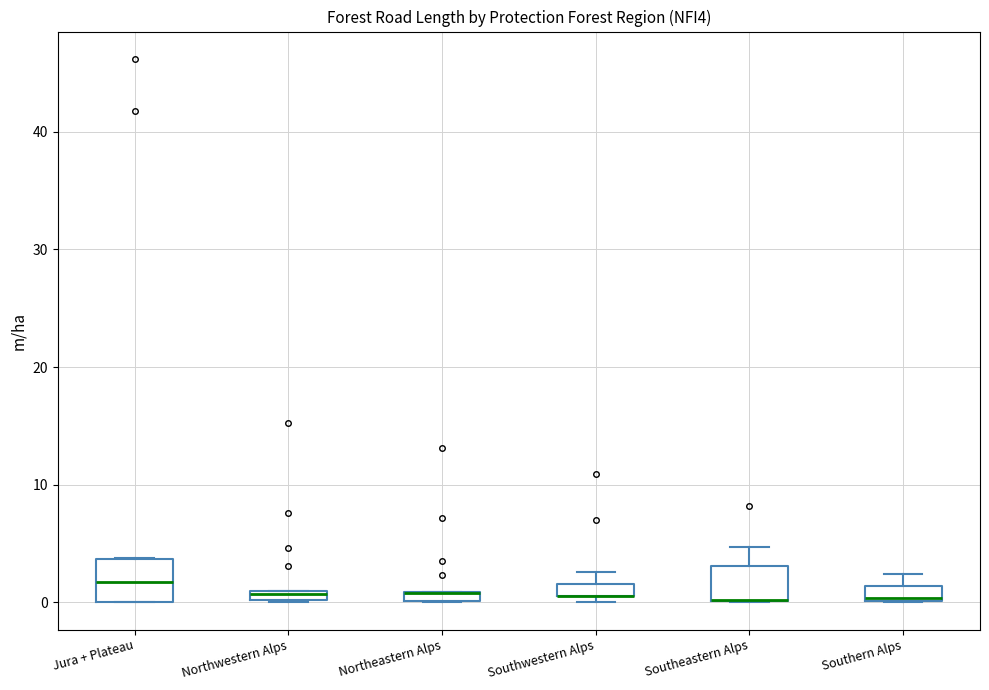

Where is the lower edge of the box for Southeastern Alps on the y-axis? The values are not printed on the chart, so give them approximately, as read against the axis.

0